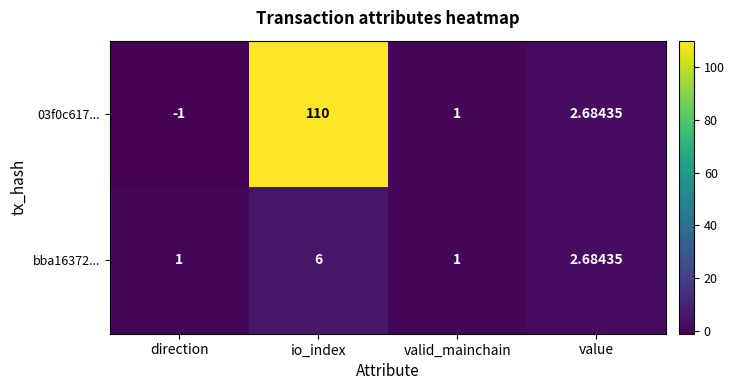

Which label corresponds to the smallest value in the chart?

direction